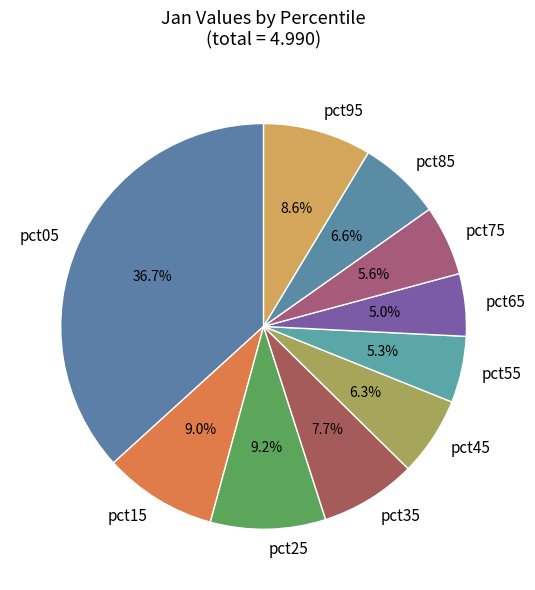

Is pct15 the majority of the pie?

No